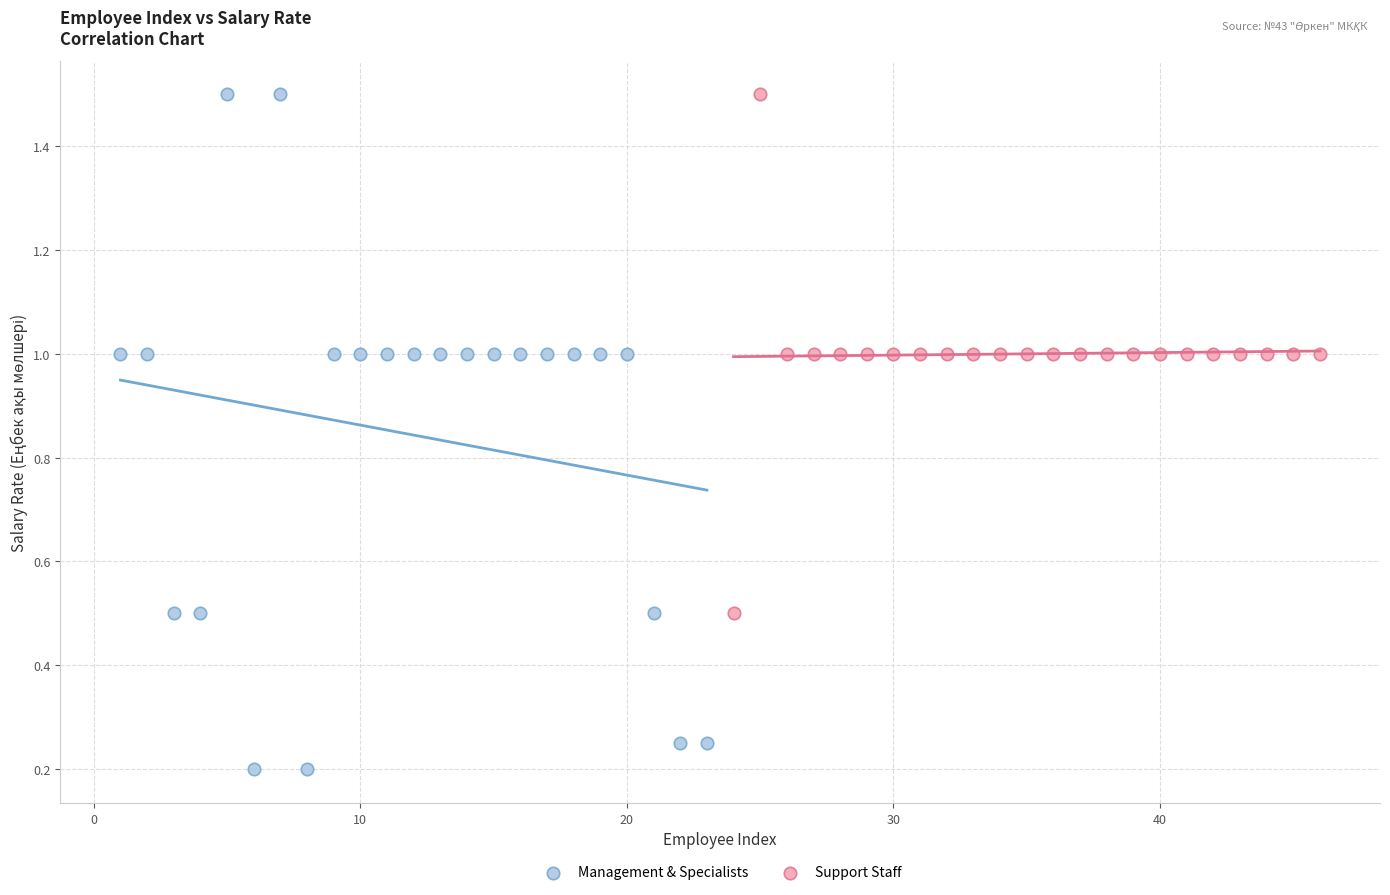

What are all the series names shown in the legend?

Management & Specialists, Support Staff